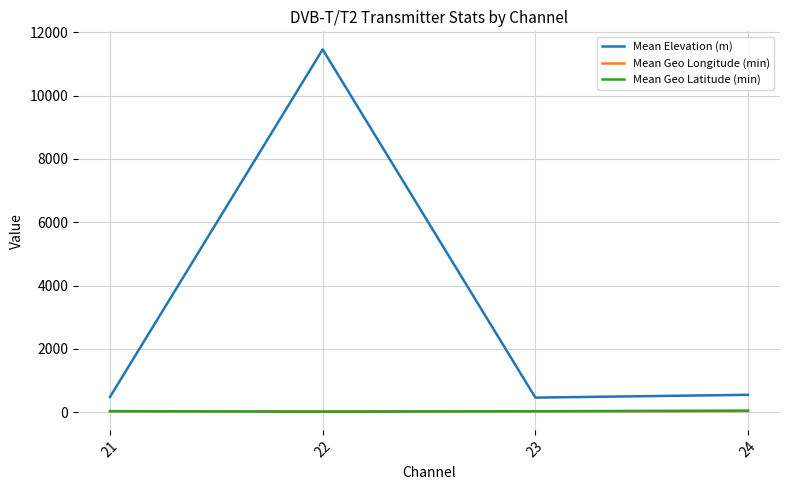

At how many categories does at least one series exceed 6342?

1